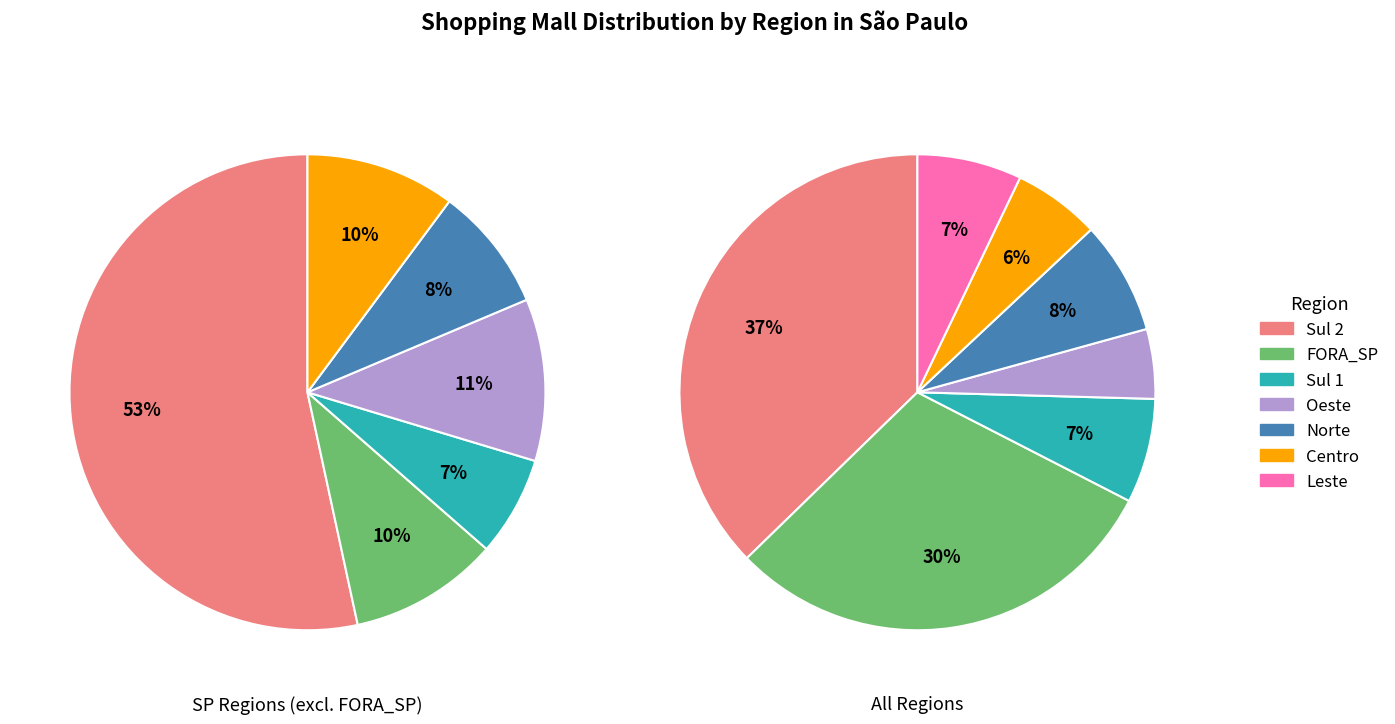

To the nearest percent, what portion does Oeste represent?

5%